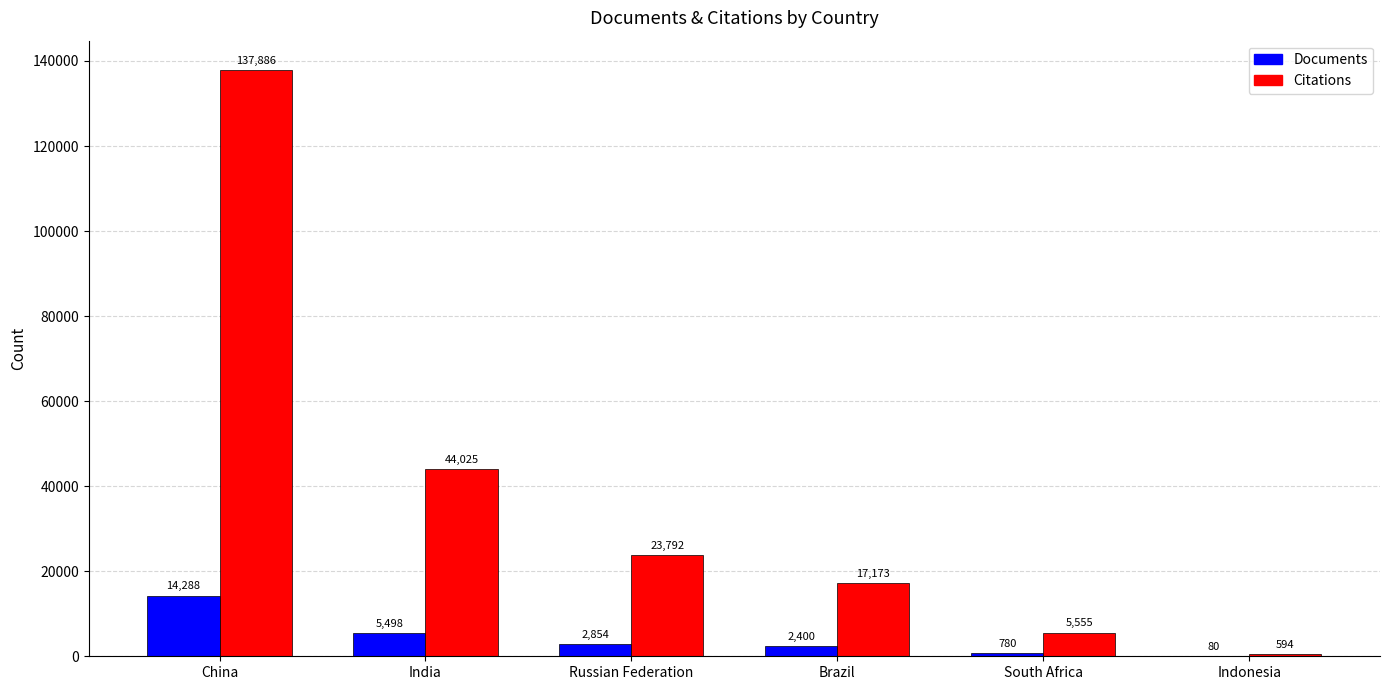

Reading right to left, list all the values displayed in this chart.

Documents: 80	780	2400	2854	5498	14288
Citations: 594	5555	17173	23792	44025	137886